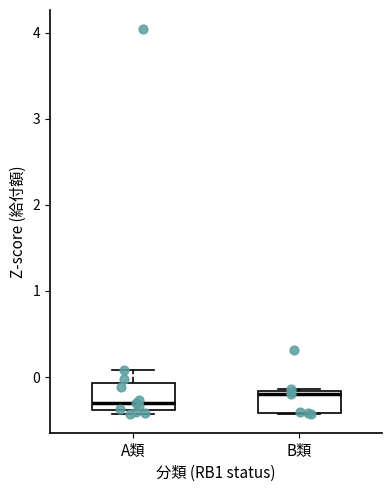

Reading left to right, read every box against the y-axis: the position of its median line, the range the box covers, and the ends of its whiskers. The values are not printed on the chart, so give them approximately, as read against the axis.

A類: median -0.3, box -0.4 to -0.1, whiskers -0.4 (just below the box's lower edge) to 0.1
B類: median -0.2 (just below the box's upper edge), box -0.4 to -0.2, whiskers -0.4 to -0.1